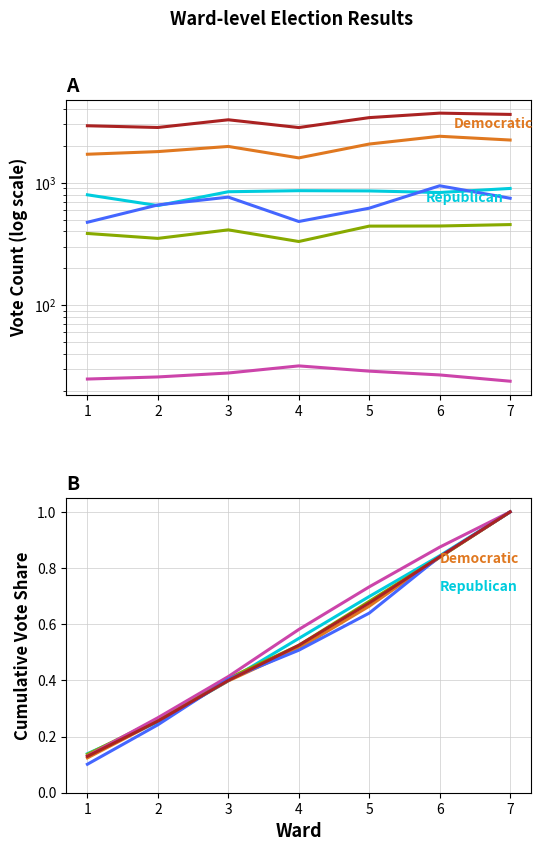

Between 3 and 7, which series saw the biggest shift?

Daniel G. Hurley Democratic